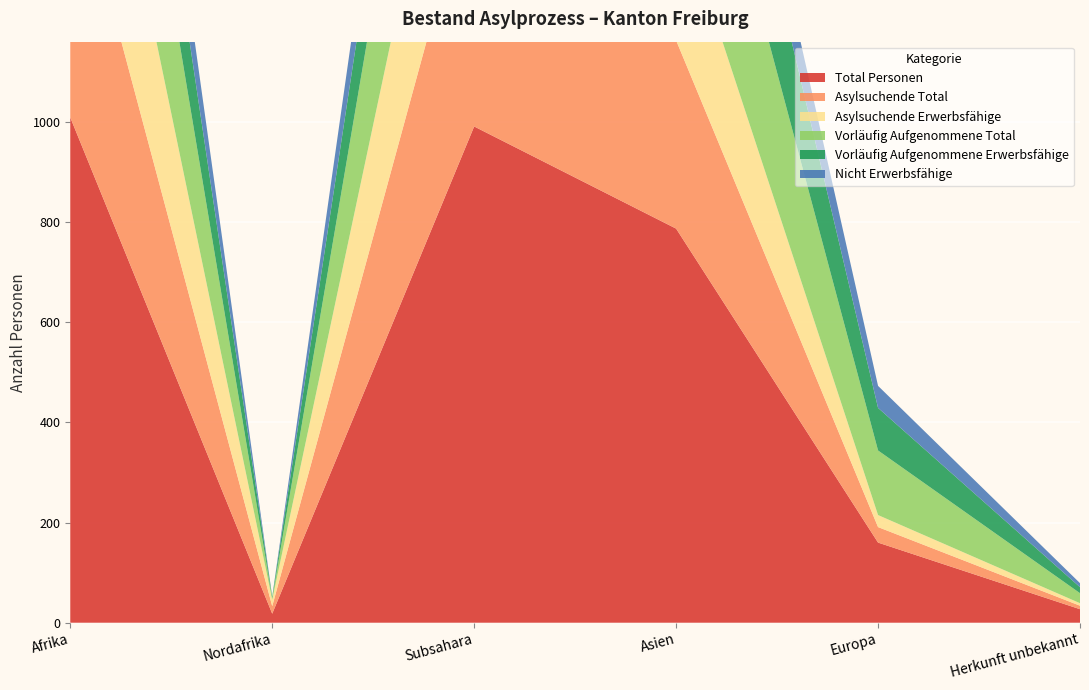

Reading left to right, list all the values displayed in this chart.

Total Personen: 1009	18	991	787	160	27
Asylsuchende Total: 533	15	518	376	31	7
Asylsuchende Erwerbsfähige: 447	13	434	279	24	5
Vorläufig Aufgenommene Total: 476	3	473	411	129	20
Vorläufig Aufgenommene Erwerbsfähige: 296	3	293	286	85	12
Nicht Erwerbsfähige: 180	0	180	125	44	8